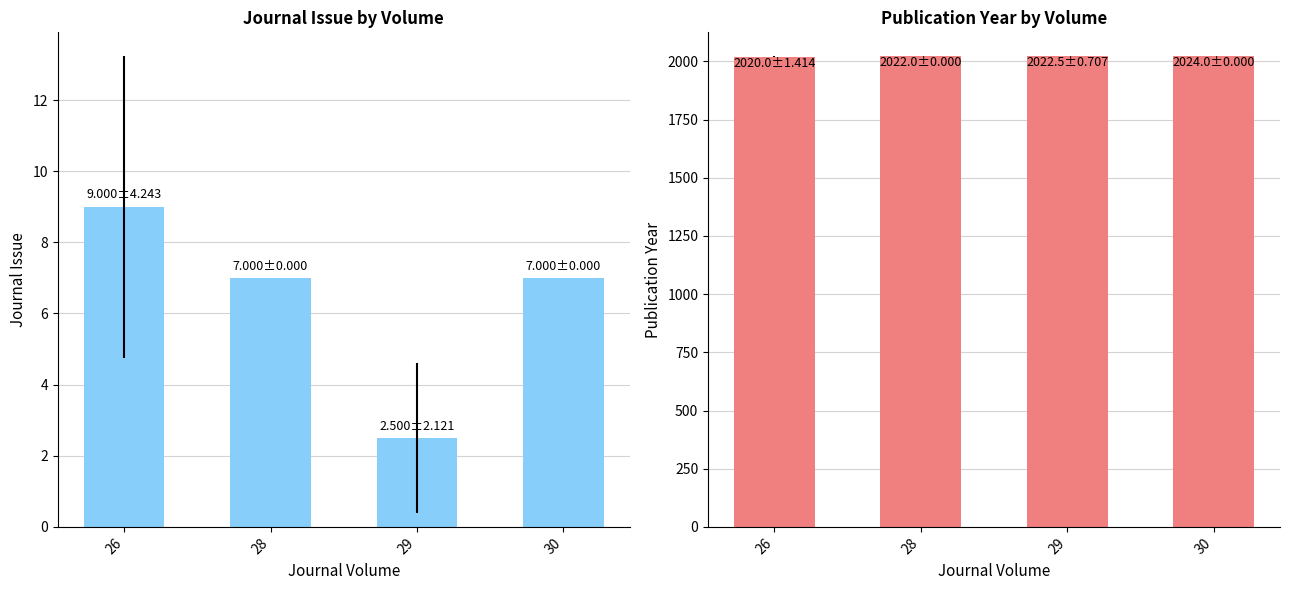

What is the average value of the Publication Year series?

2022.1